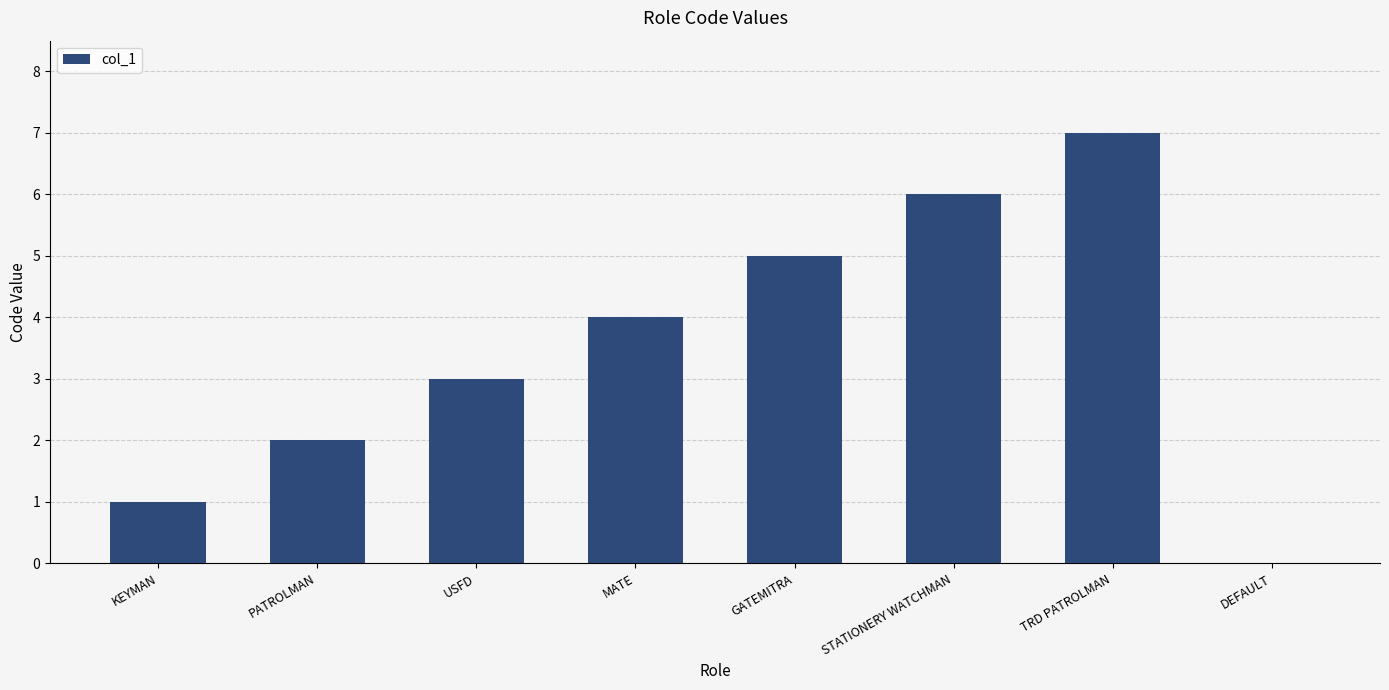

Count the values in the range 2 to 6.

5